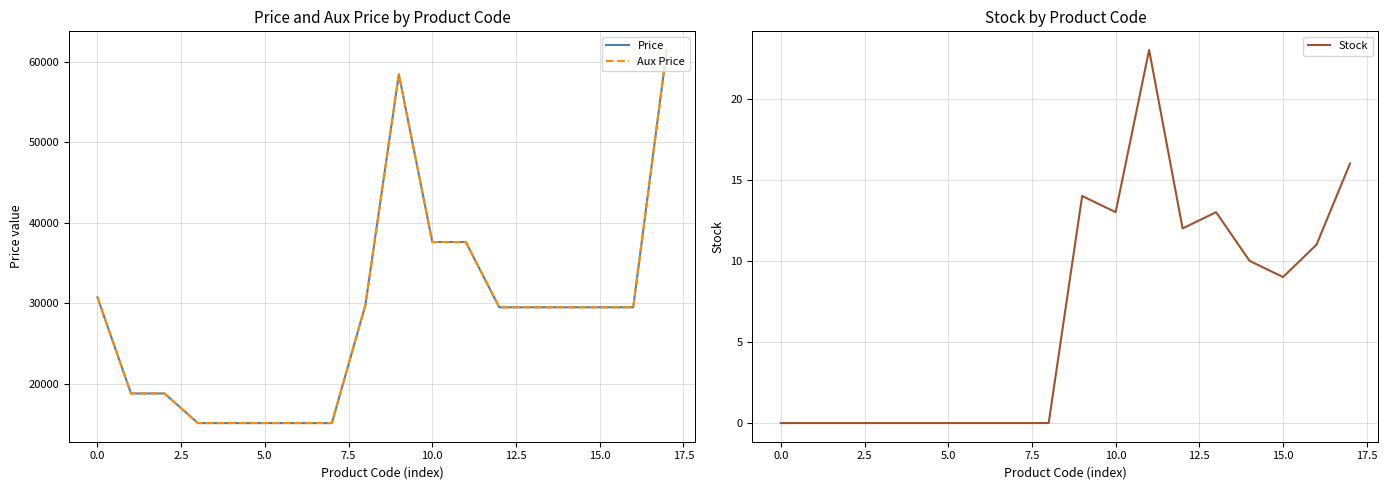

What are all the series names shown in the legend?

Price, Aux Price, Stock